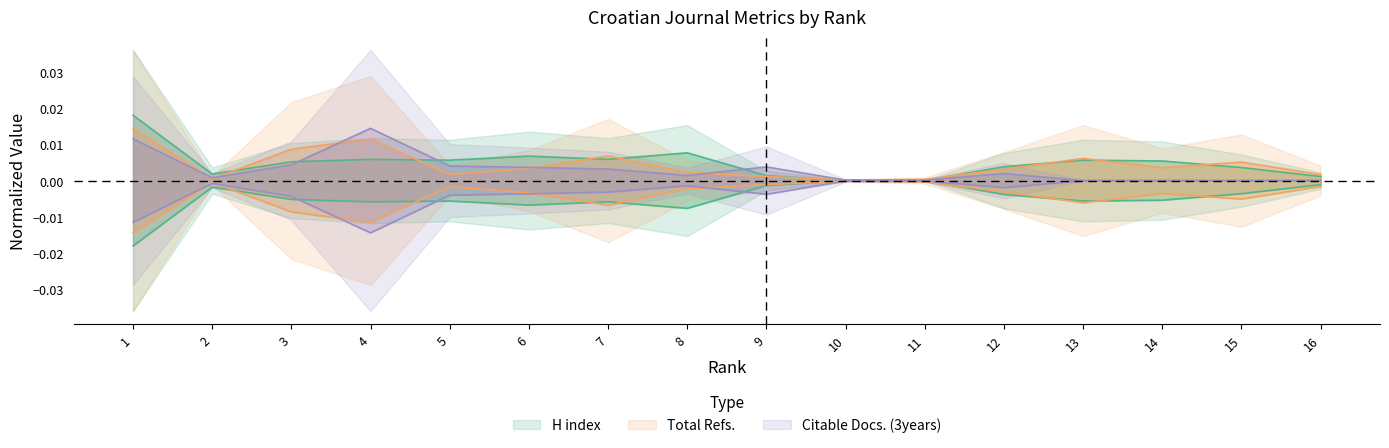

Between 1 and 15, which is larger?

1